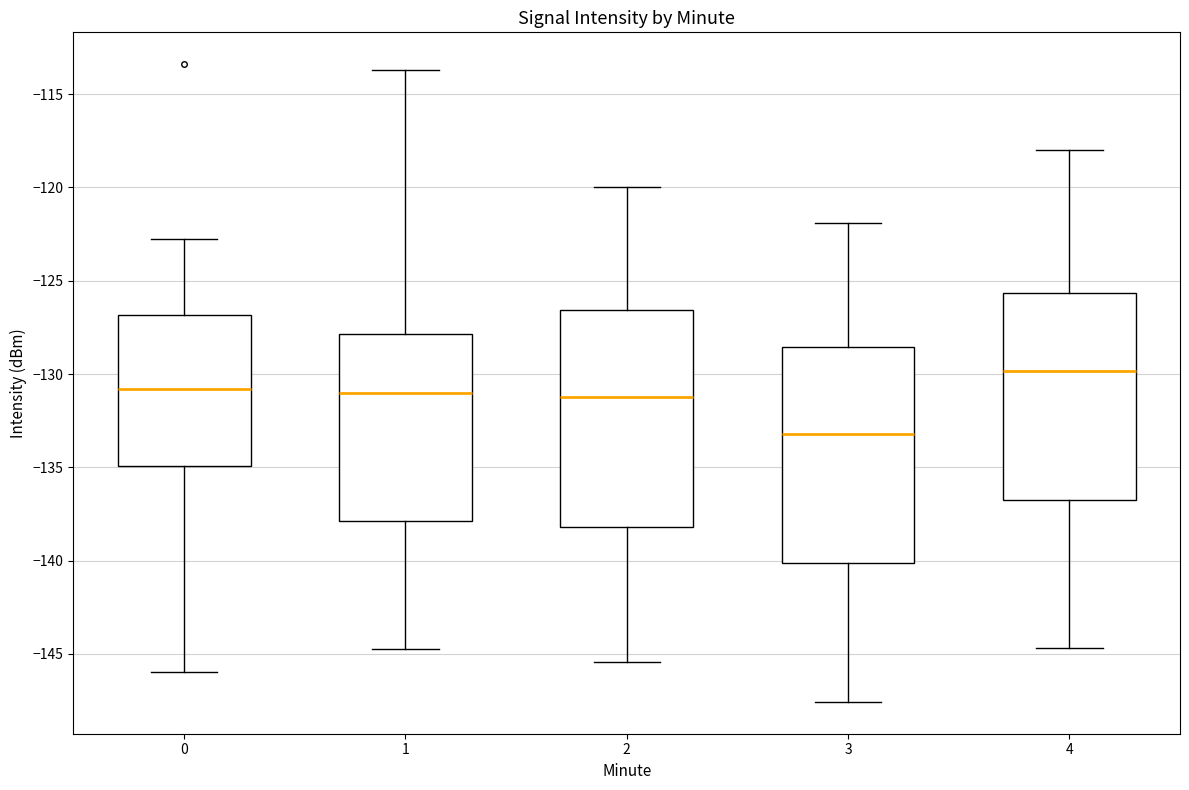

Where does the upper whisker of the box at x = 2 end on the y-axis? The values are not printed on the chart, so give them approximately, as read against the axis.

-120.0